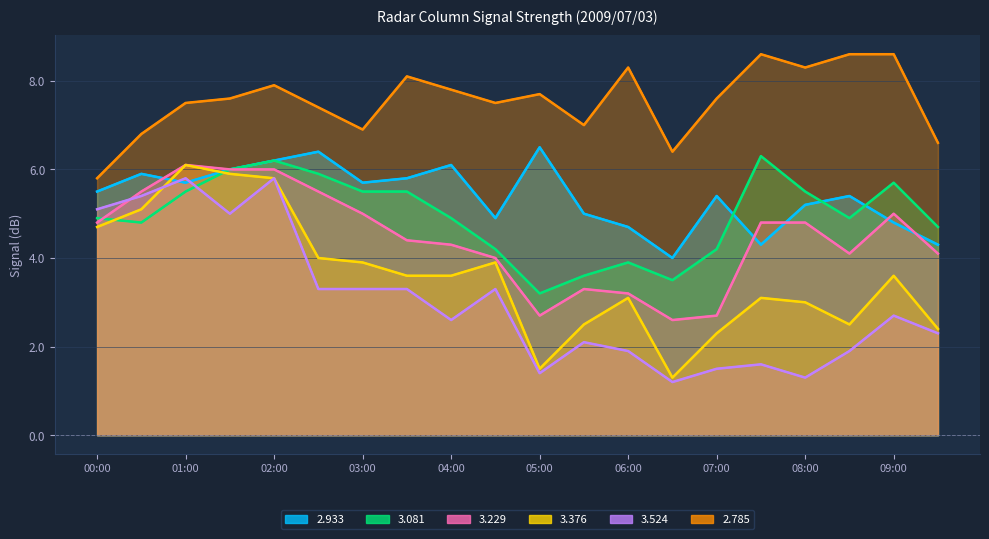

The 2.785 series shows 6.9 at 03:00. True or false?

True